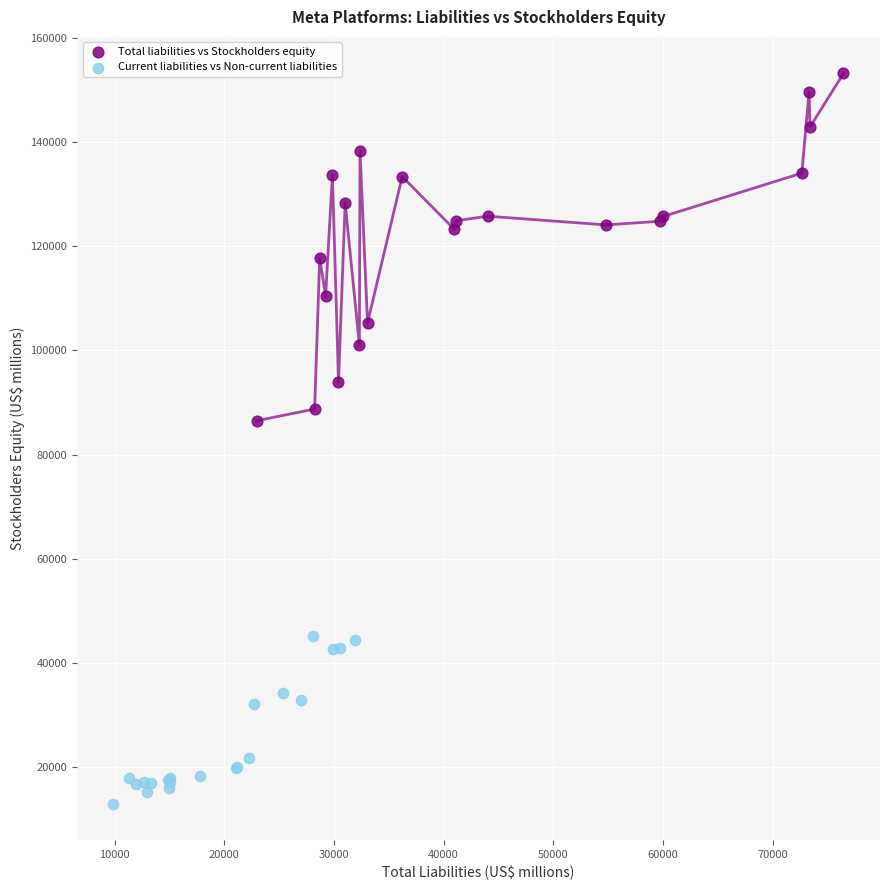

Which series reaches the minimum Y coordinate?

Current liabilities vs Non-current liabilities